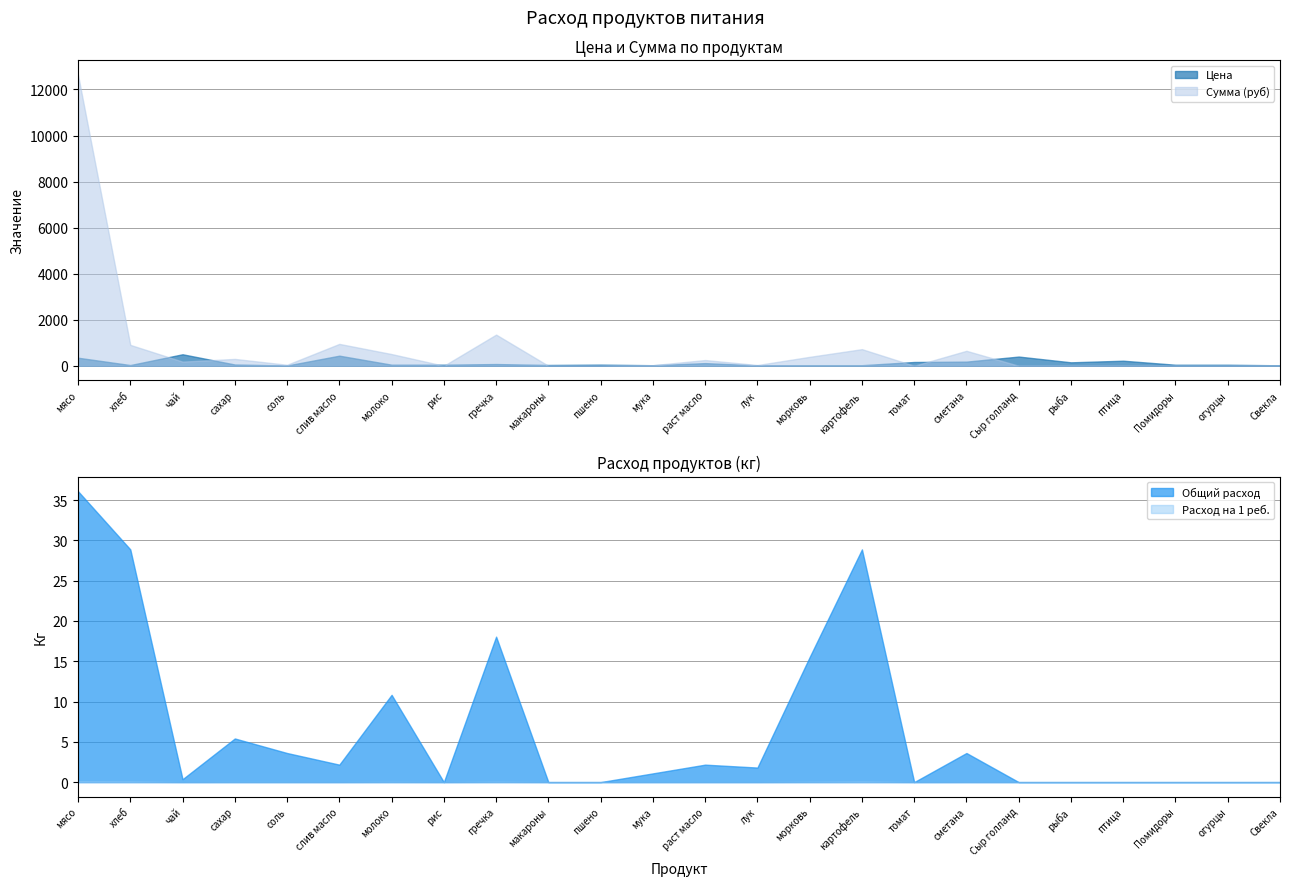

At which label is Общий расход closest to 18?

гречка